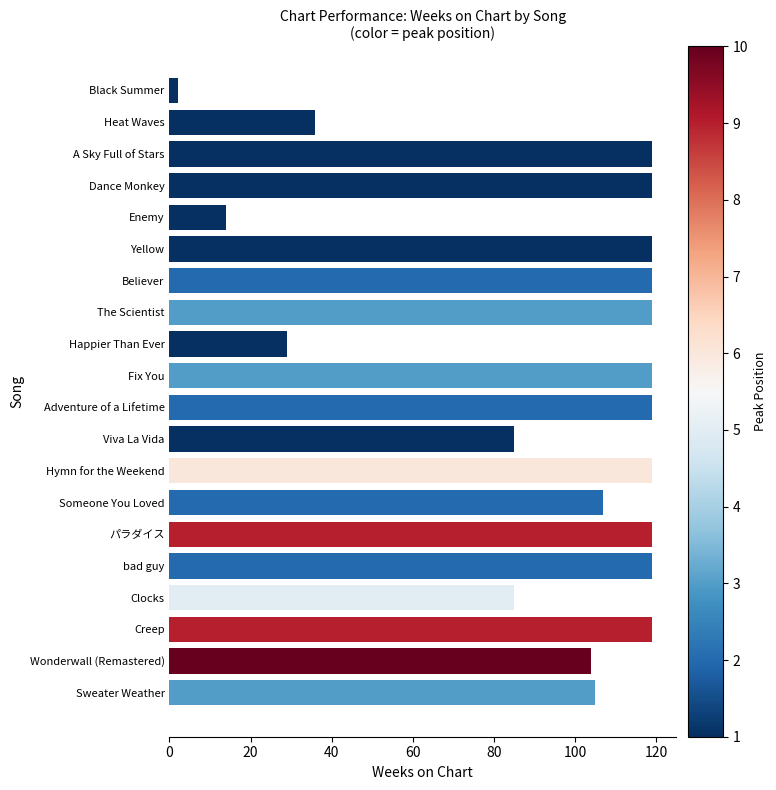

What is the difference between the maximum and second lowest values?

105